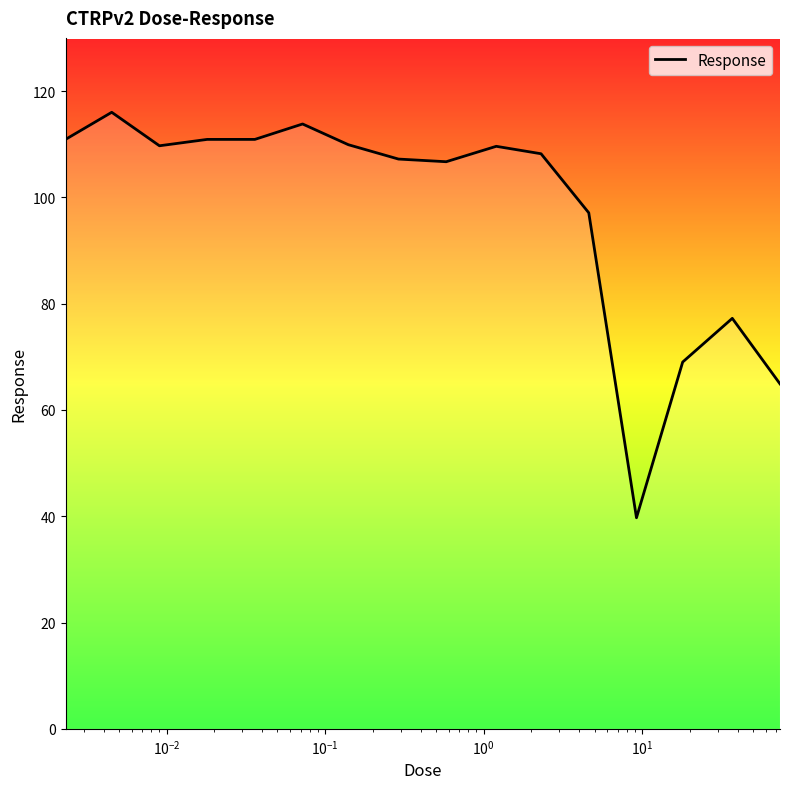

What is the maximum value shown in the chart?

116.0